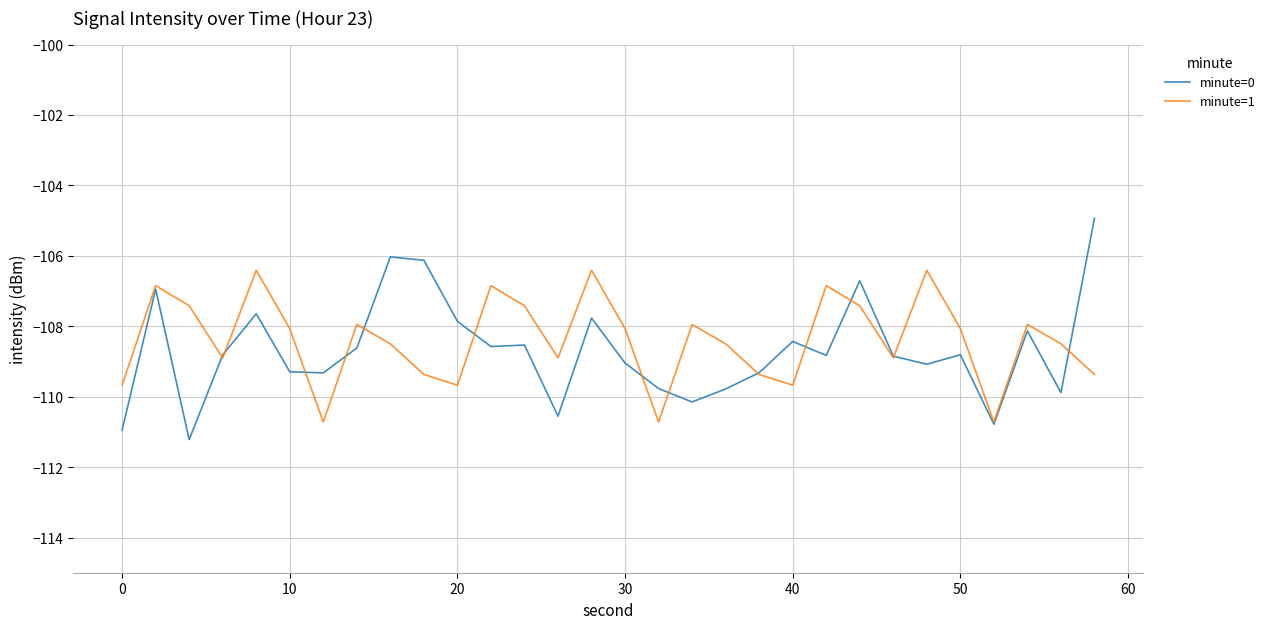

What is the difference between the second highest and minimum values in the minute=1 series?

4.3